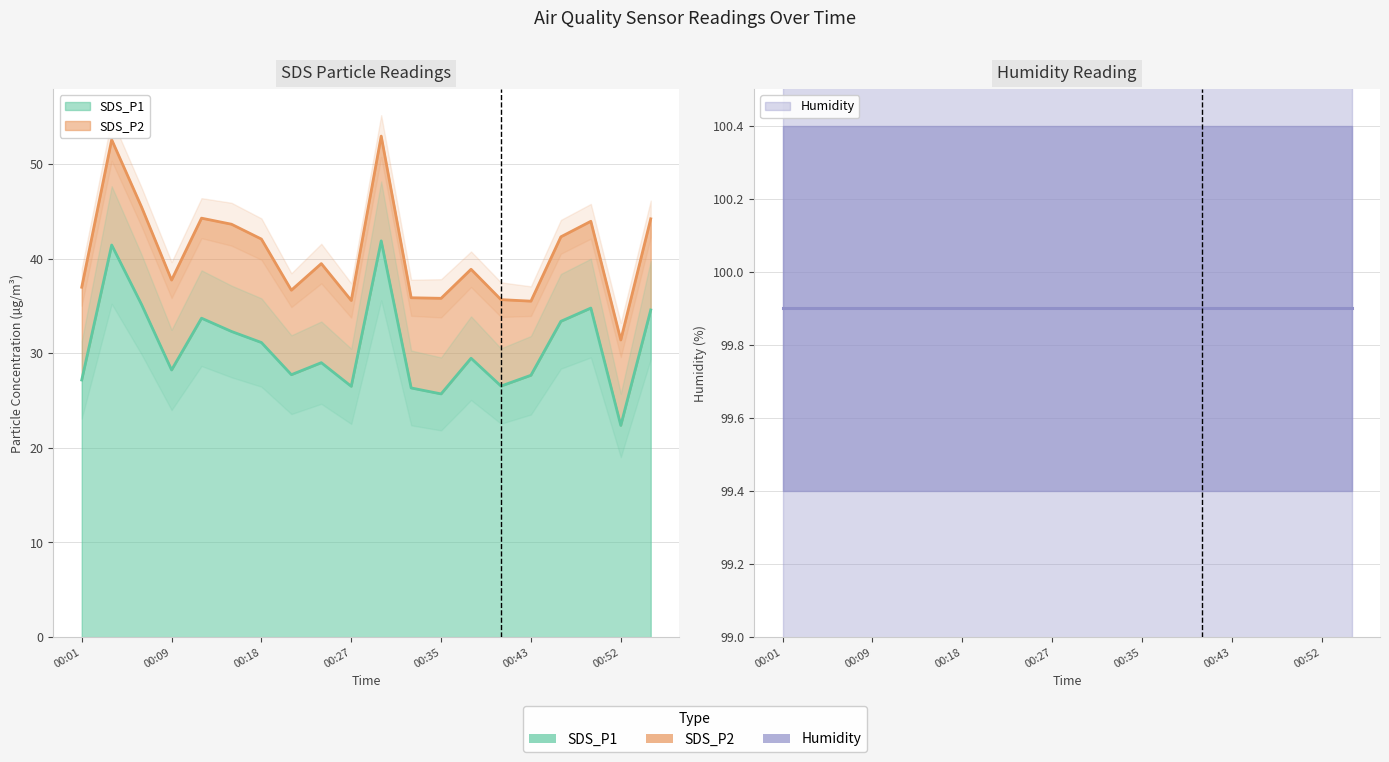

Is it true that SDS_P2 equals 6.5 at 00:09?

False